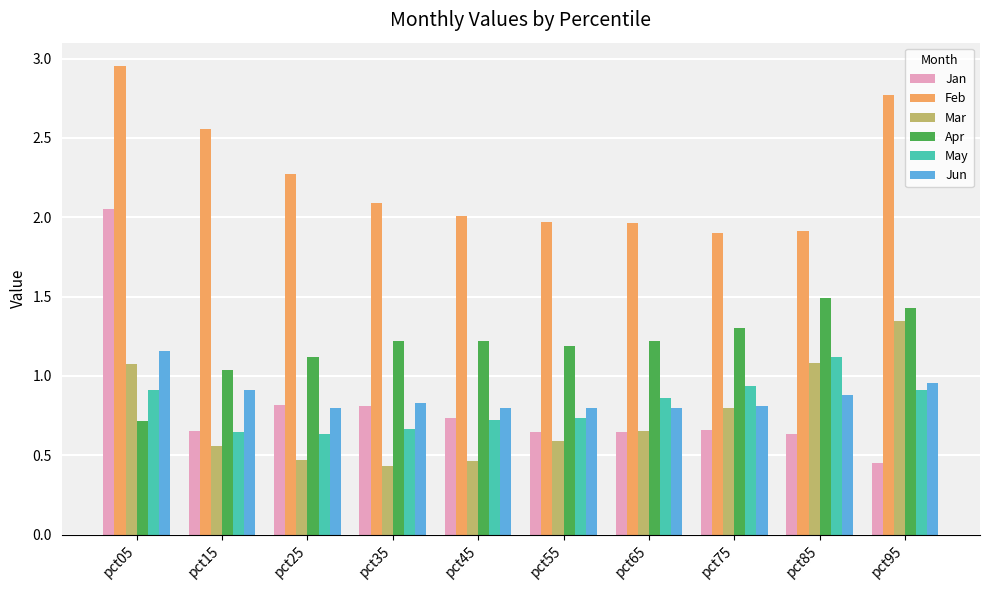

At which category is the sum across all series the highest?

pct05